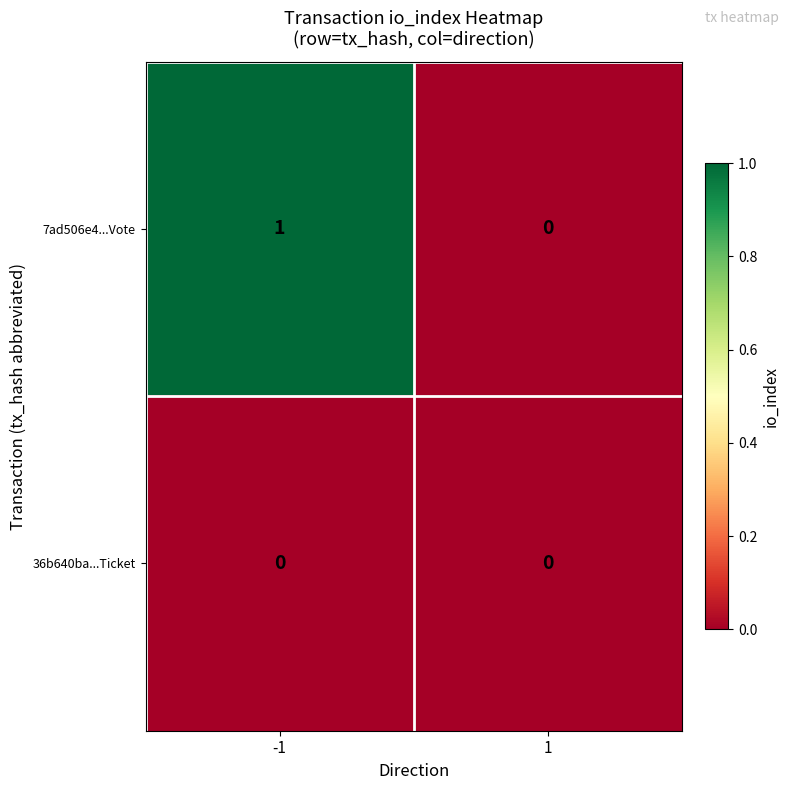

The value of 36b640ba...Ticket at 1 is 0. True or false?

True